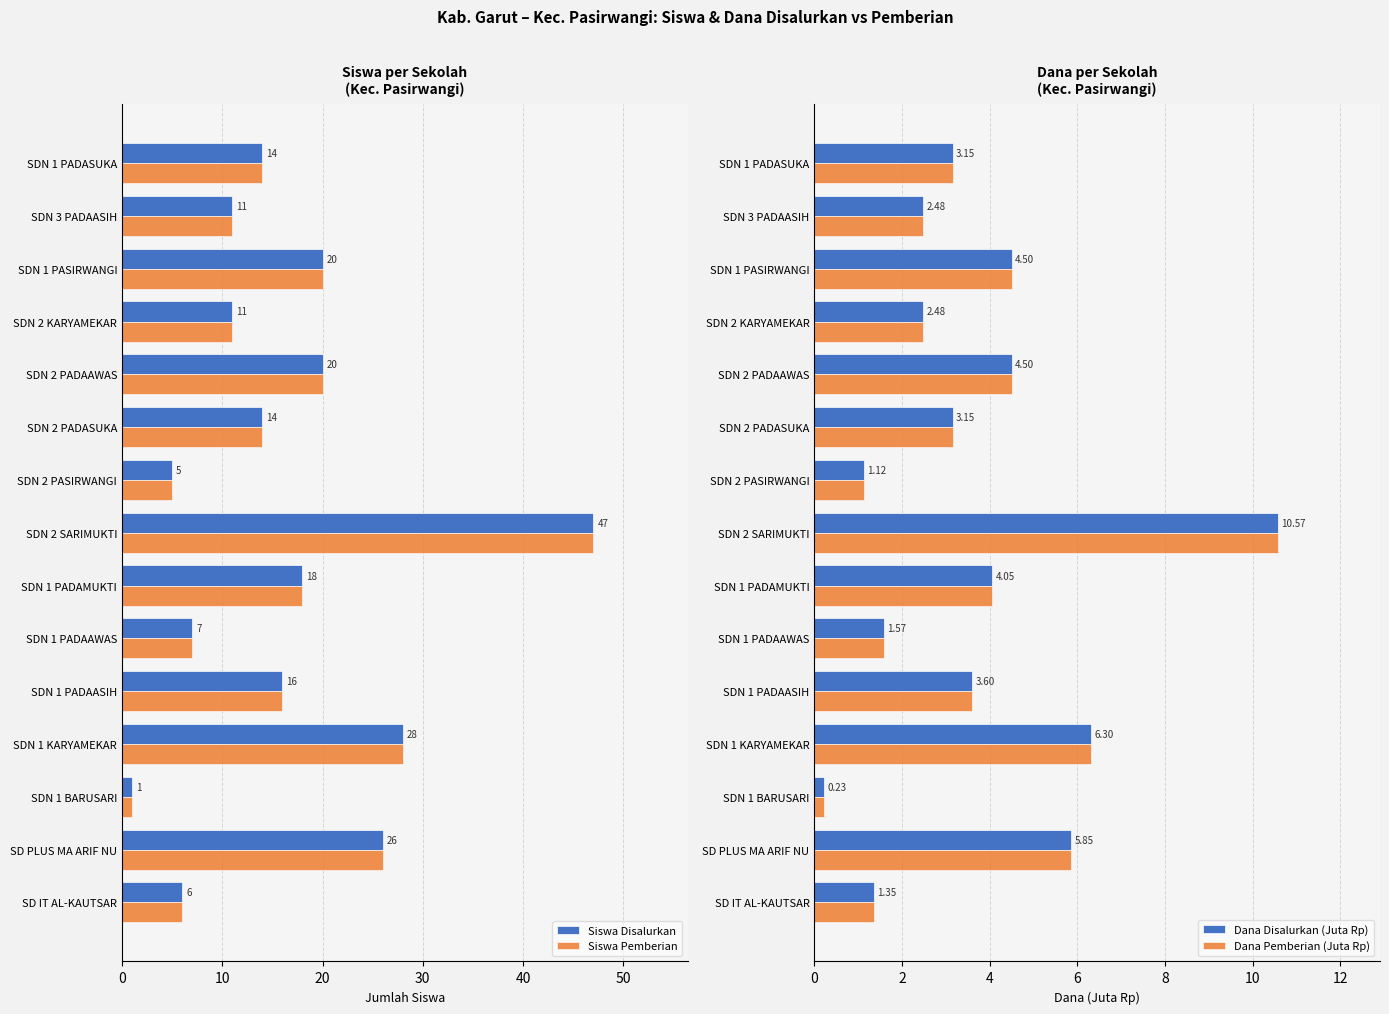

At which label does Siswa Disalurkan reach its minimum?

SDN 1 BARUSARI